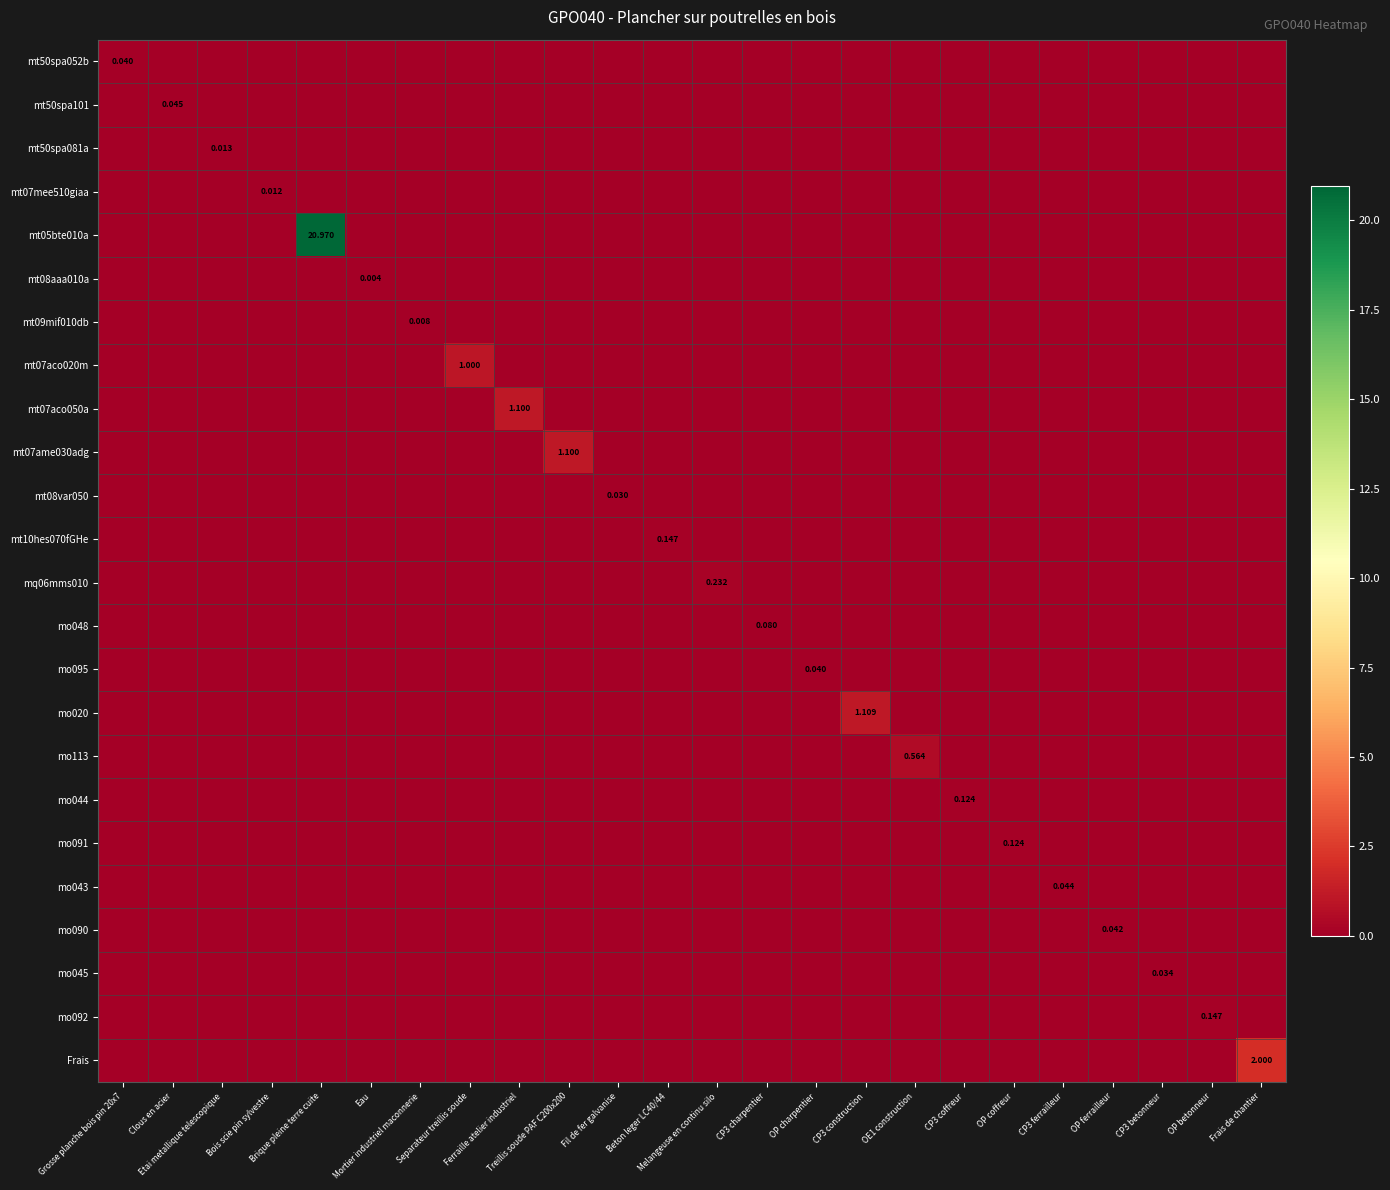

How many mt08aaa010a values are between 0 and 1?

24